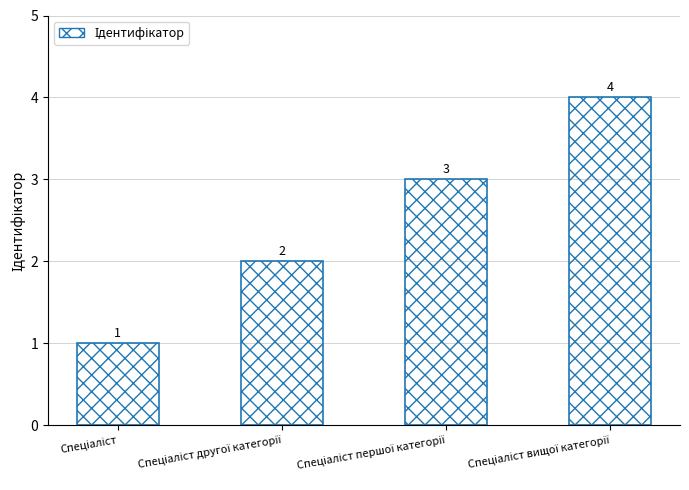

Count the values in the range 2 to 4.

3